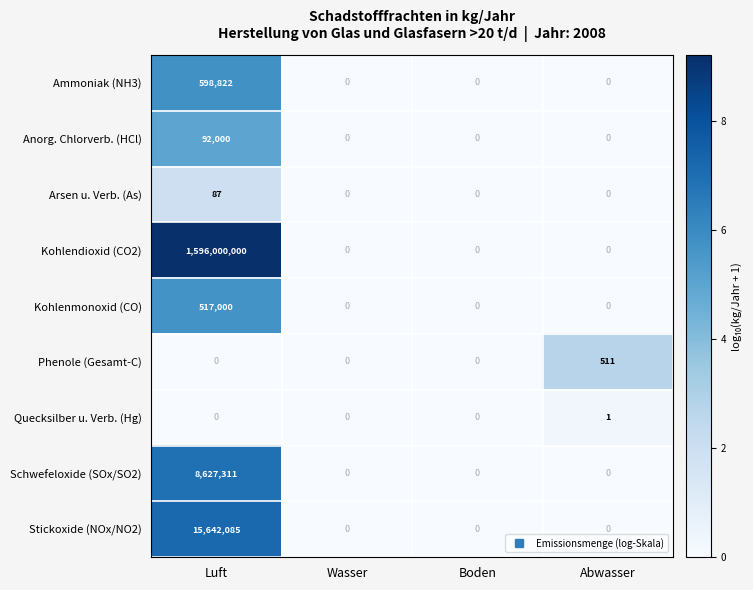

What is the maximum value for Kohlenmonoxid (CO)?

517000